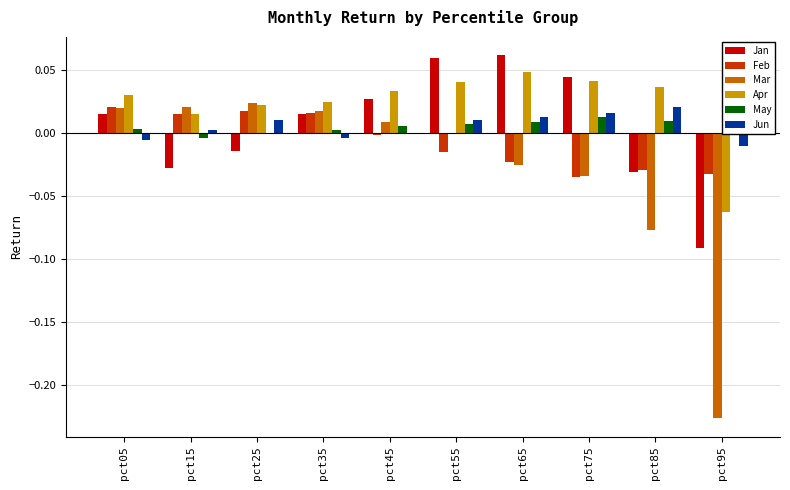

True or false: Feb has a value of -0.0 at pct45.

True